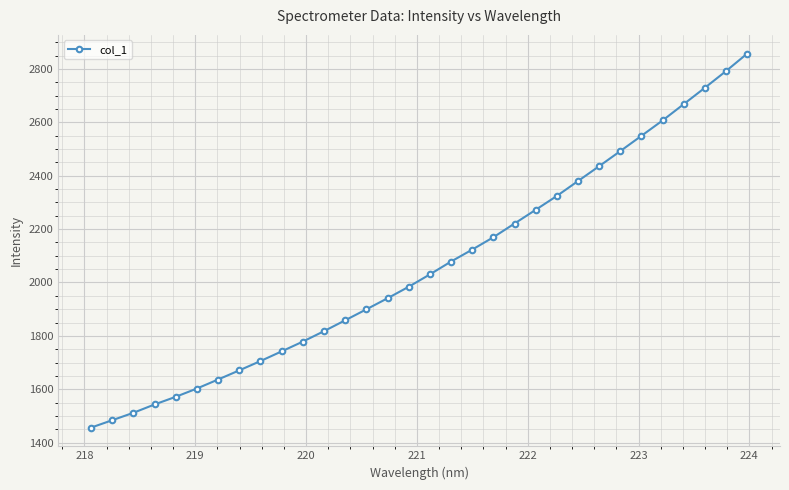

How many lines are shown in the chart?

1